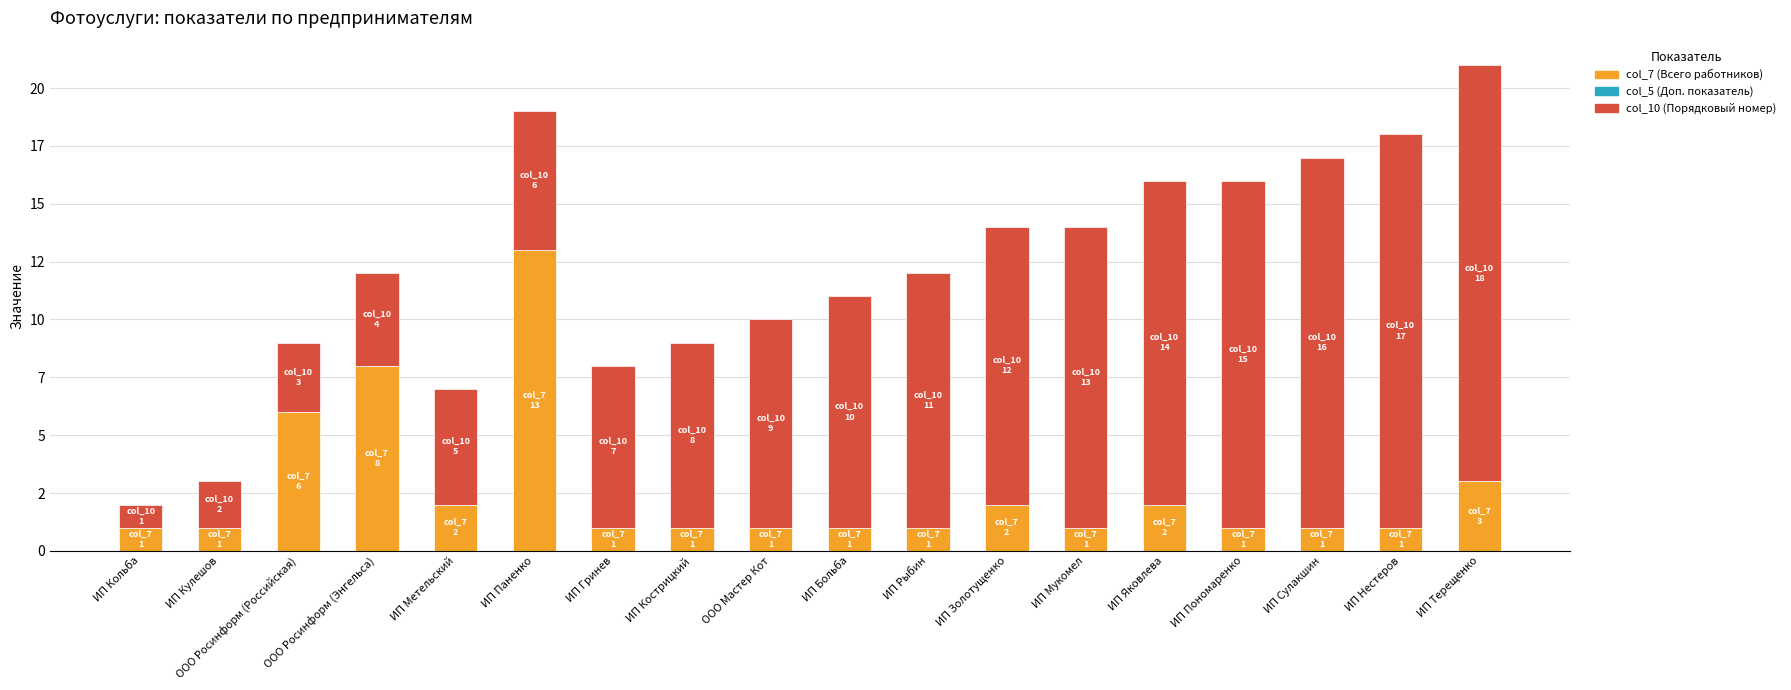

Rank the series at ИП Рыбин from highest to lowest value.

col_10 (Порядковый номер), col_7 (Всего работников), col_5 (Доп. показатель)